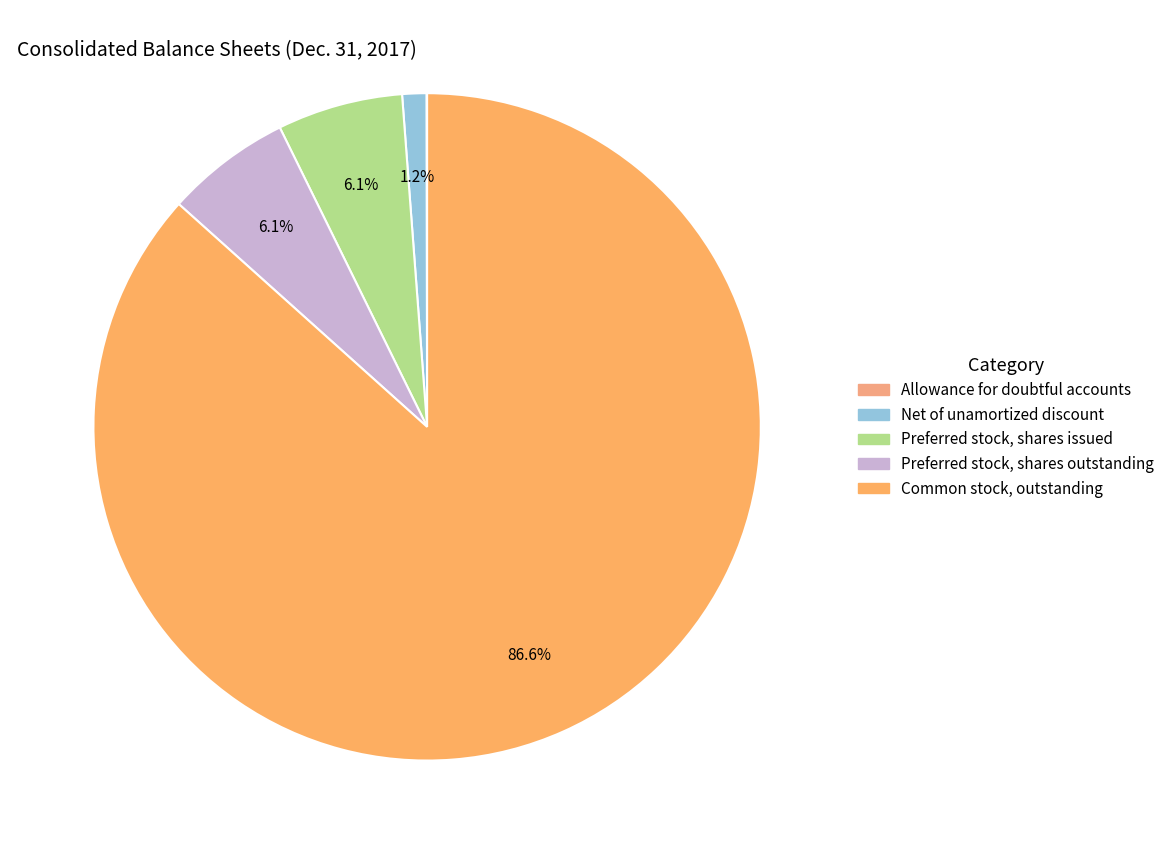

What percentage is the Net of unamortized discount slice, to the nearest percent?

1%